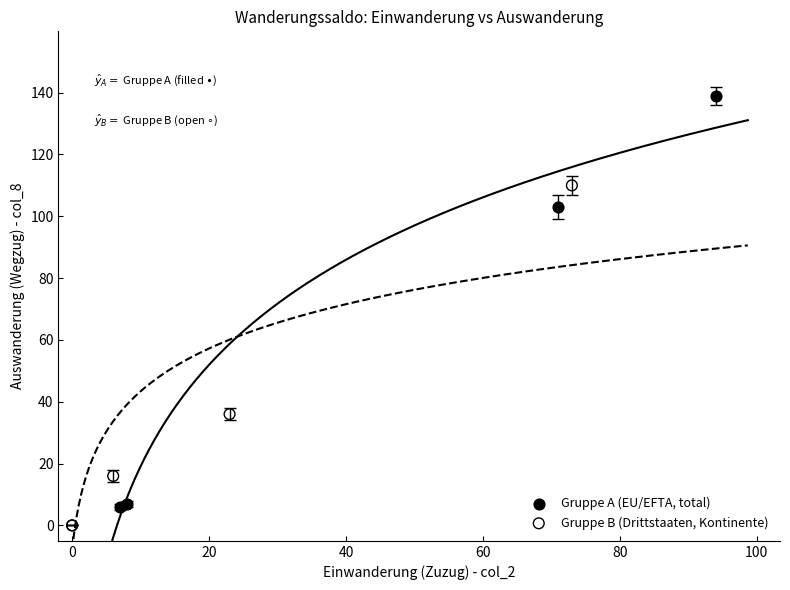

Which series reaches the minimum Y coordinate?

Gruppe B (Drittstaaten, Kontinente)